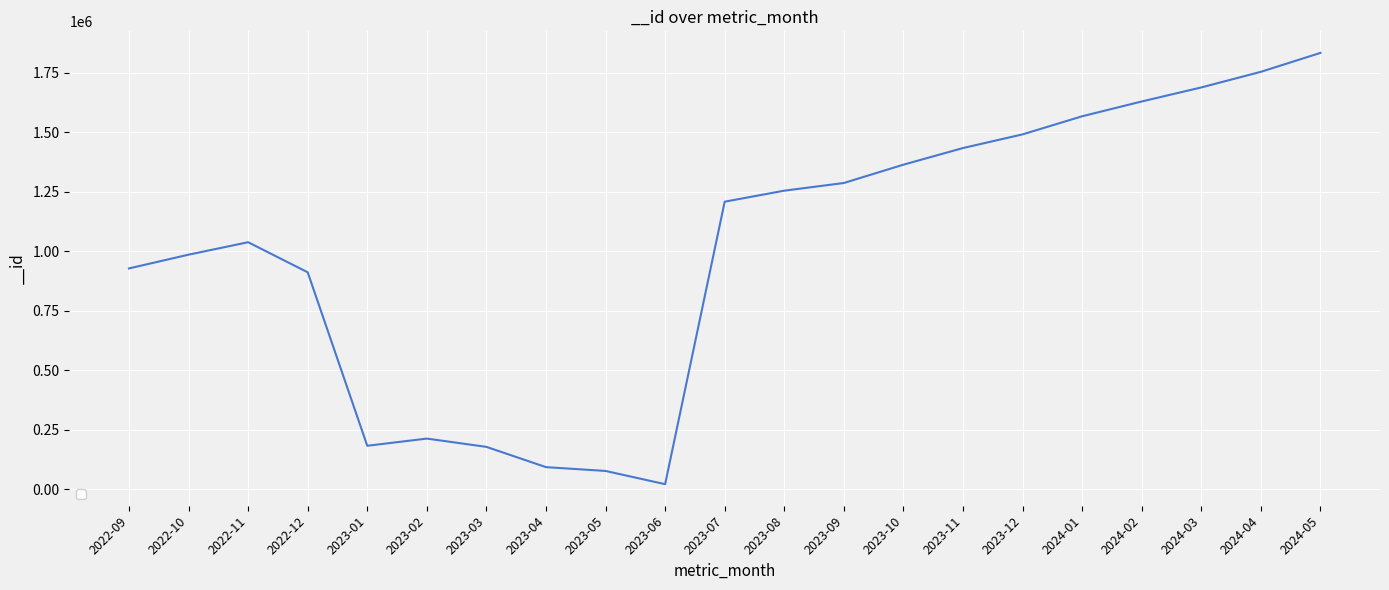

Is it true that the value at 2023-03 is 99499?

False